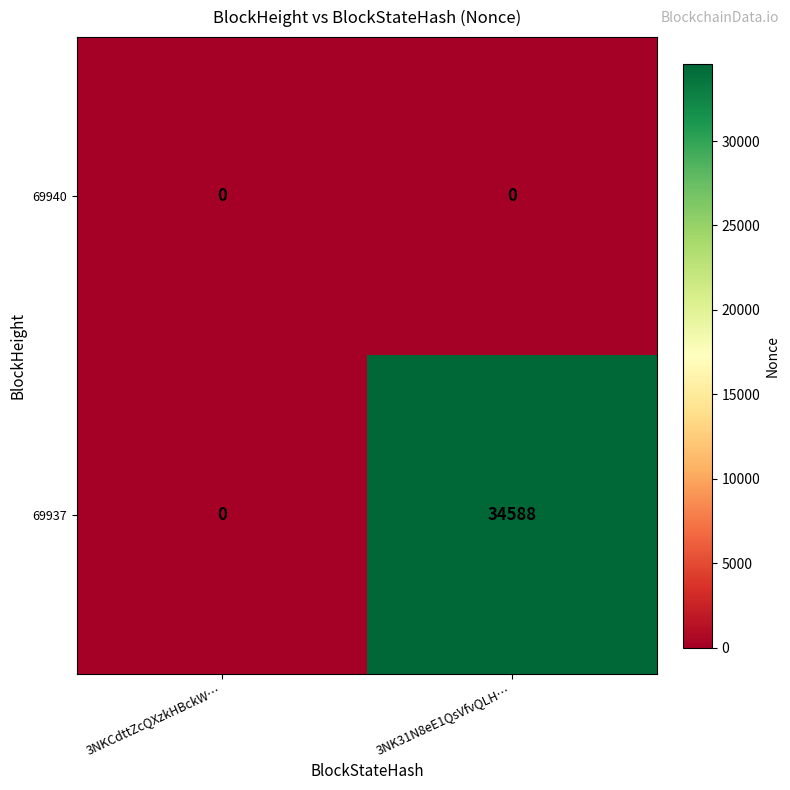

At which category is the sum across all series the highest?

3NK31N8eE1QsVfvQLH…